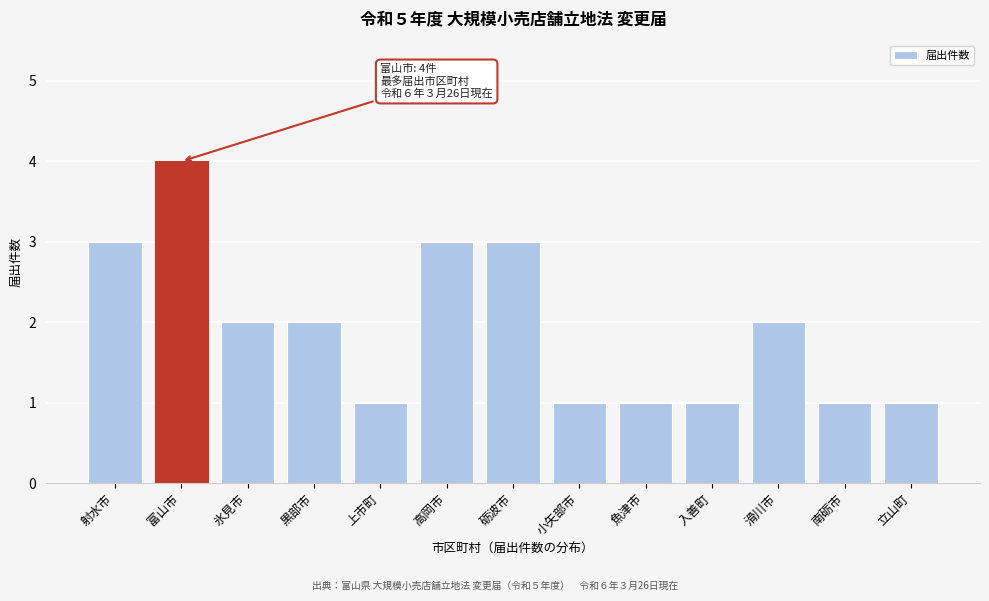

Reading left to right, list all the values displayed in this chart.

射水市=3	富山市=4	氷見市=2	黒部市=2	上市町=1	高岡市=3	砺波市=3	小矢部市=1	魚津市=1	入善町=1	滑川市=2	南砺市=1	立山町=1